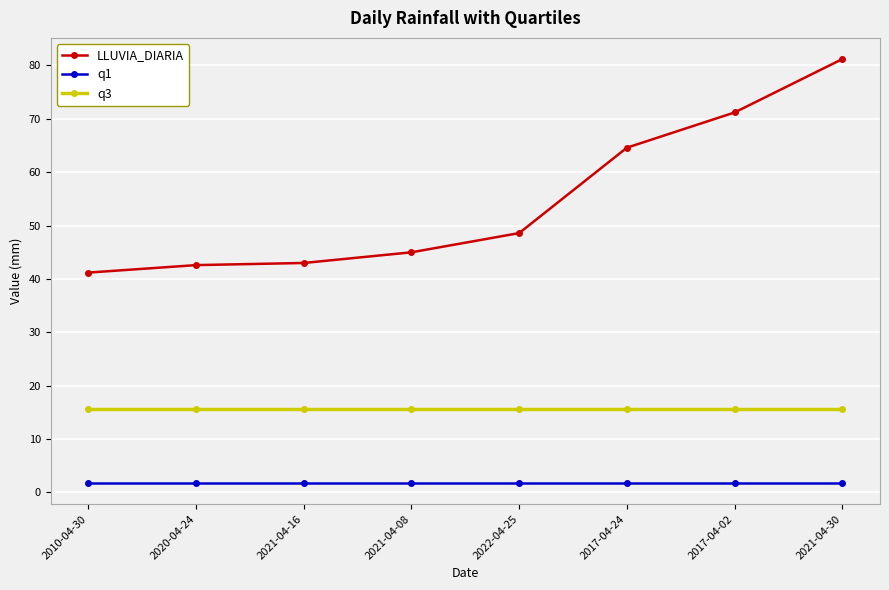

True or false: LLUVIA_DIARIA and q3 intersect in this chart.

False